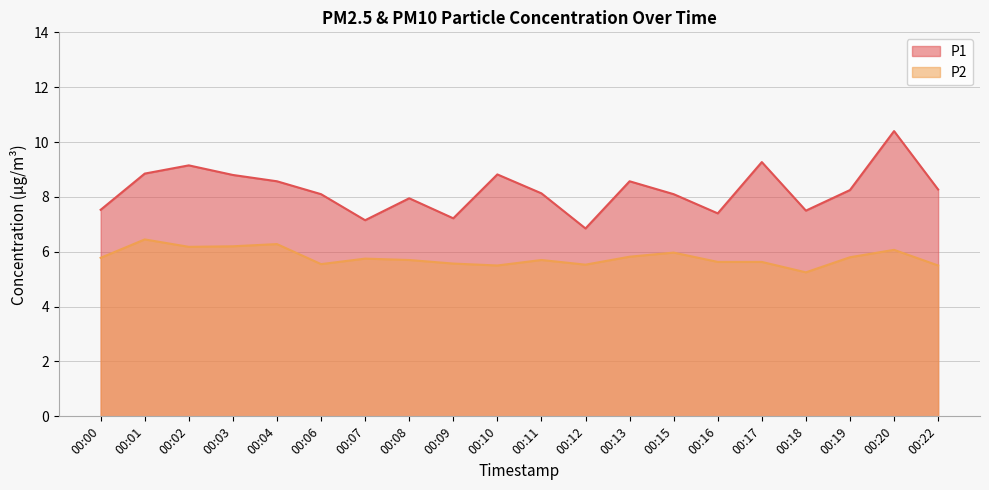

How many lines are shown in the chart?

2